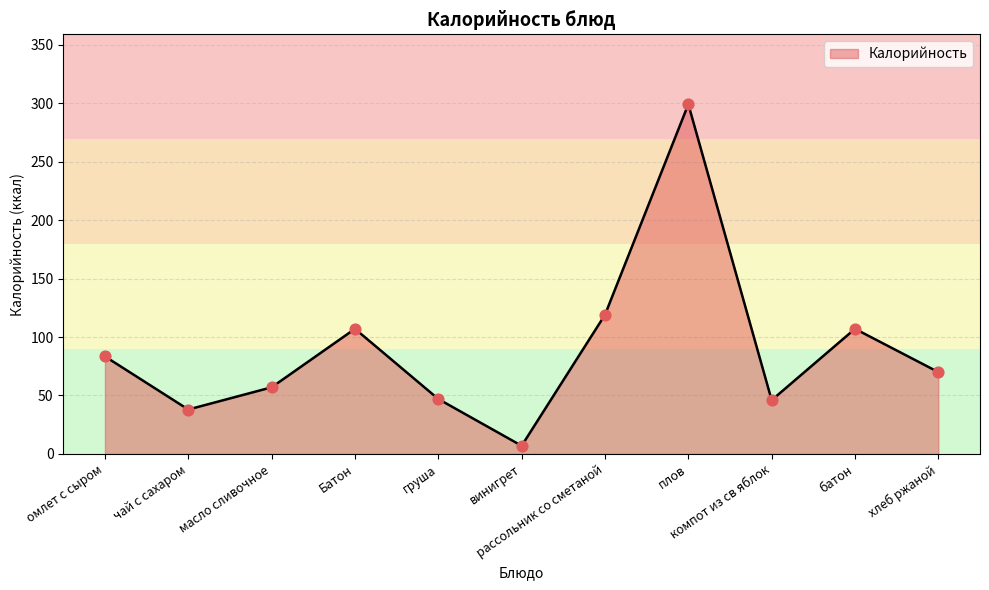

What is the change in value from омлет с сыром to масло сливочное?

-26.4